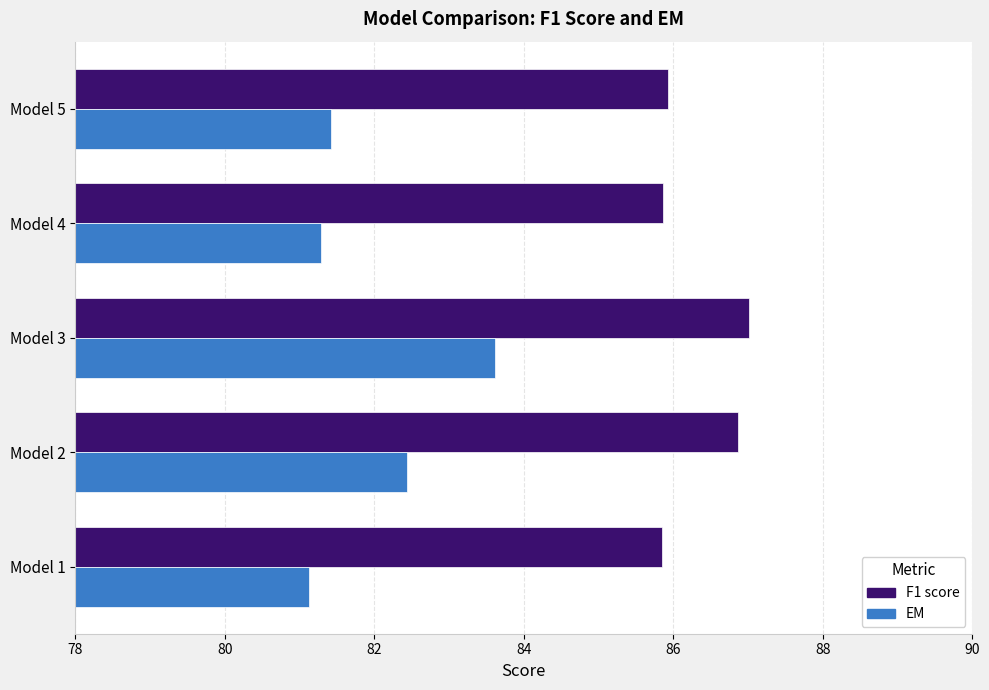

What is the approximate value of EM at Model 2?

82.4